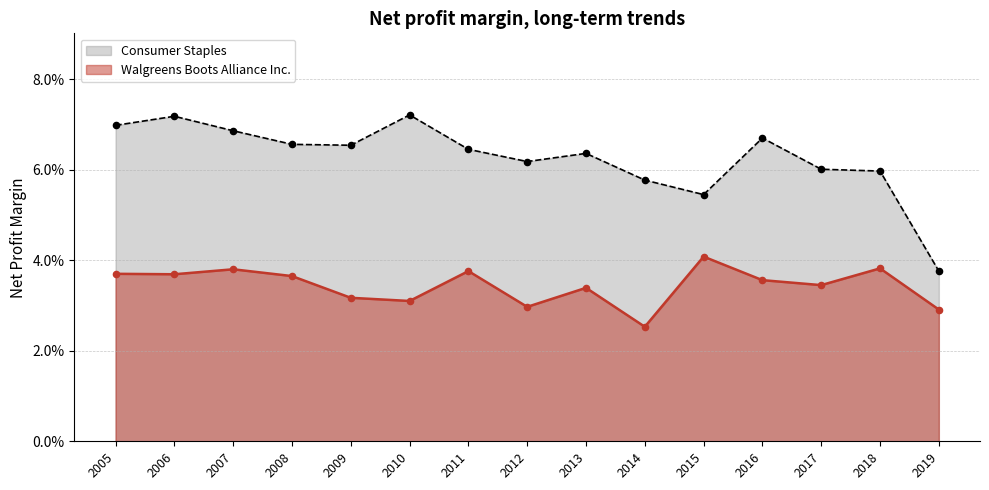

Is the value of Walgreens Boots Alliance Inc. at 2017 greater than the value of Consumer Staples at 2019?

No